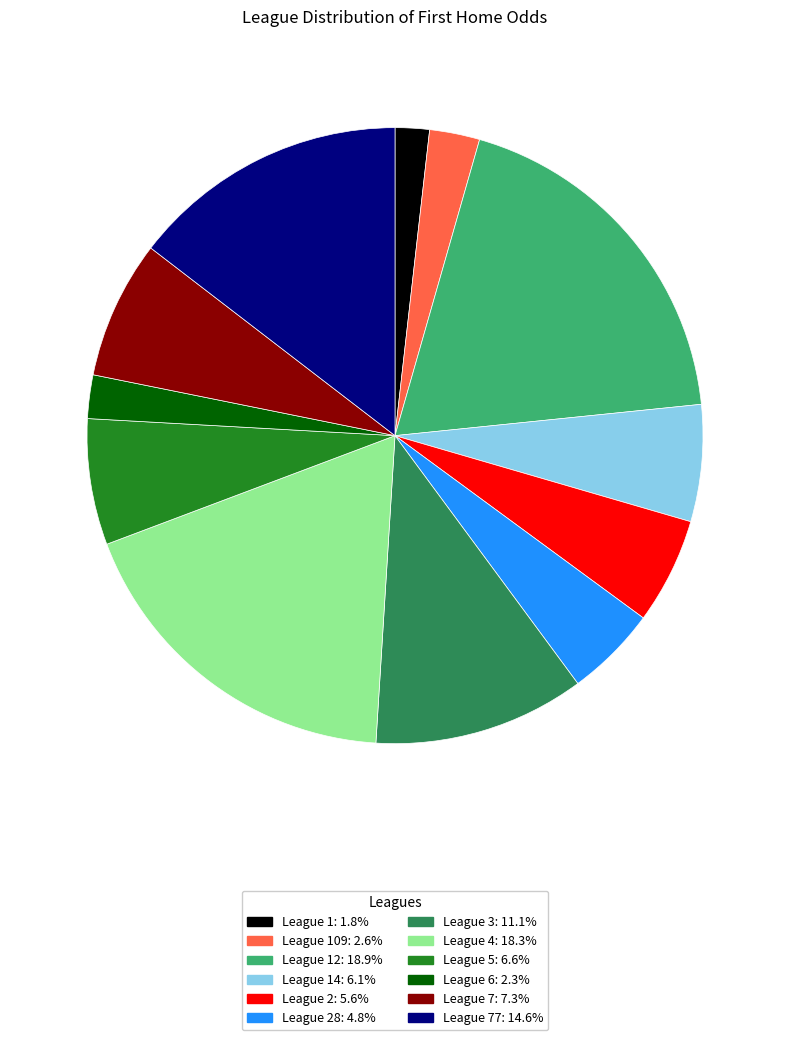

How many segments does this pie chart have?

12